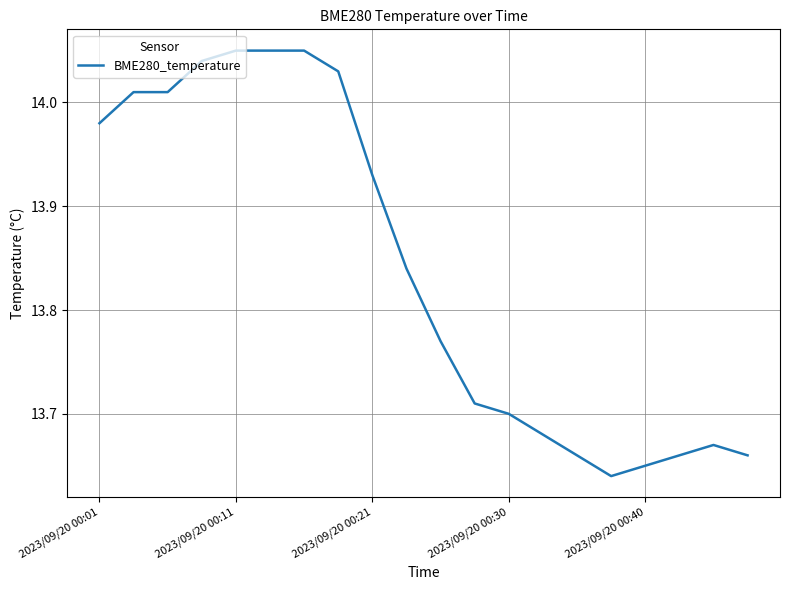

What is the difference between the maximum and minimum values?

0.4